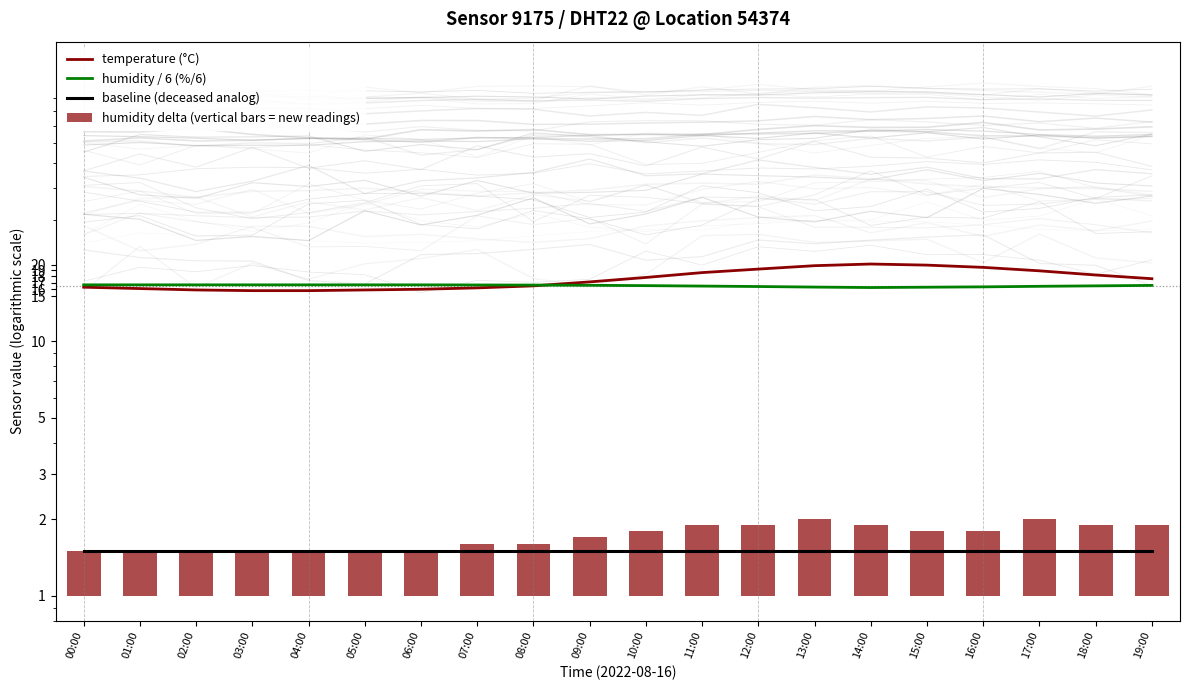

Rank the series at 03:00 from lowest to highest value.

humidity delta (vertical bars = new readings), baseline (deceased analog), temperature (°C), humidity / 6 (%/6)